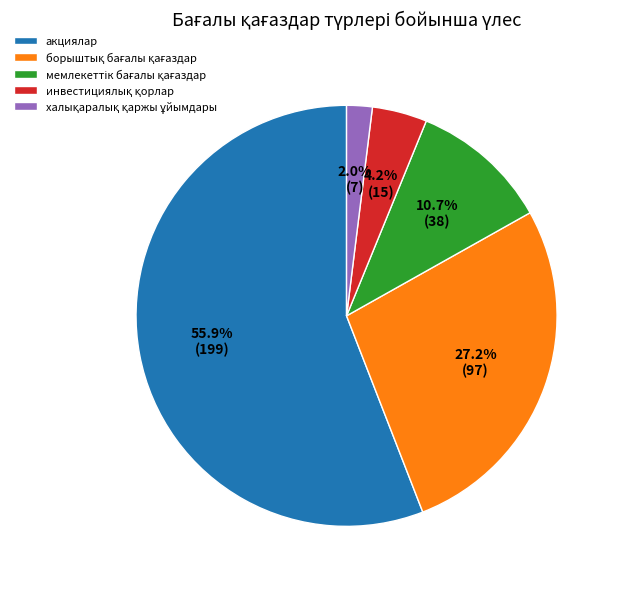

Which slice is the largest?

акциялар